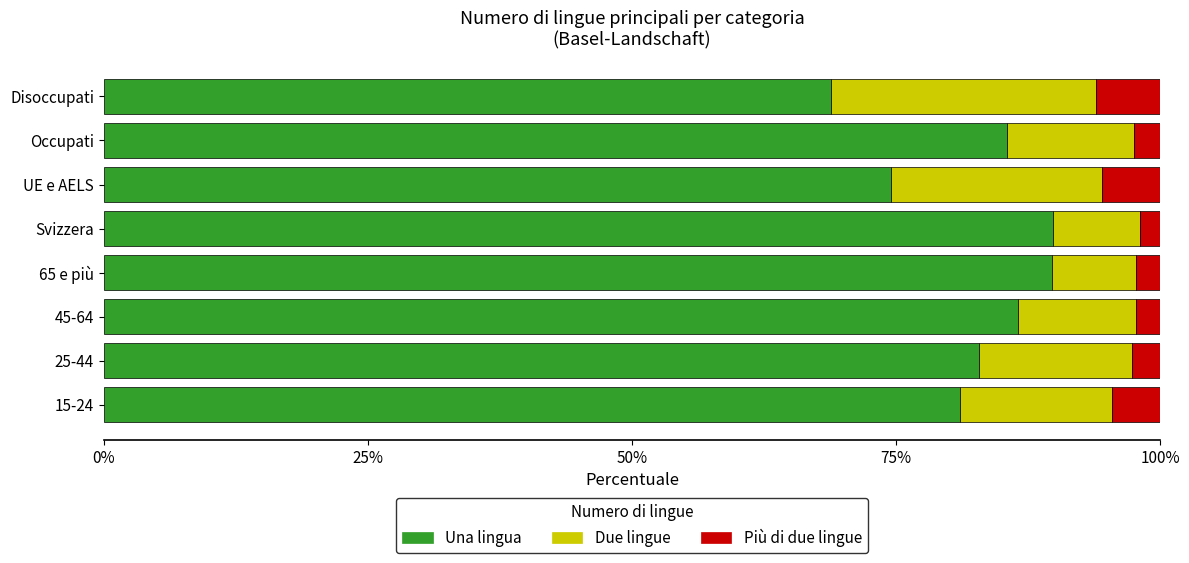

What is the total value across all series at 15-24?

100.0